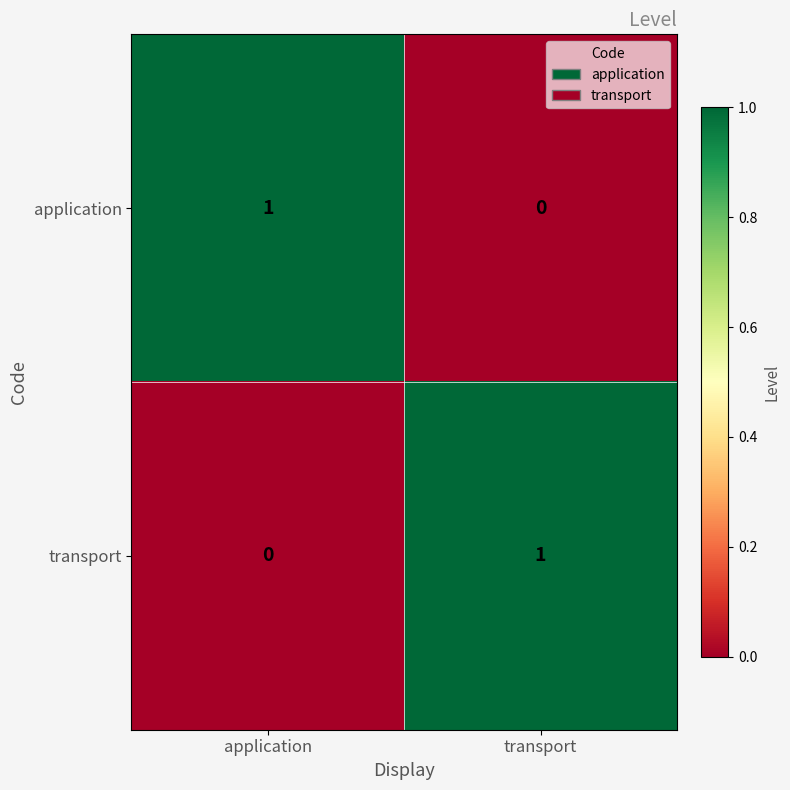

Reading right to left, what are all the values shown in this chart?

application: transport=0	application=1
transport: transport=1	application=0